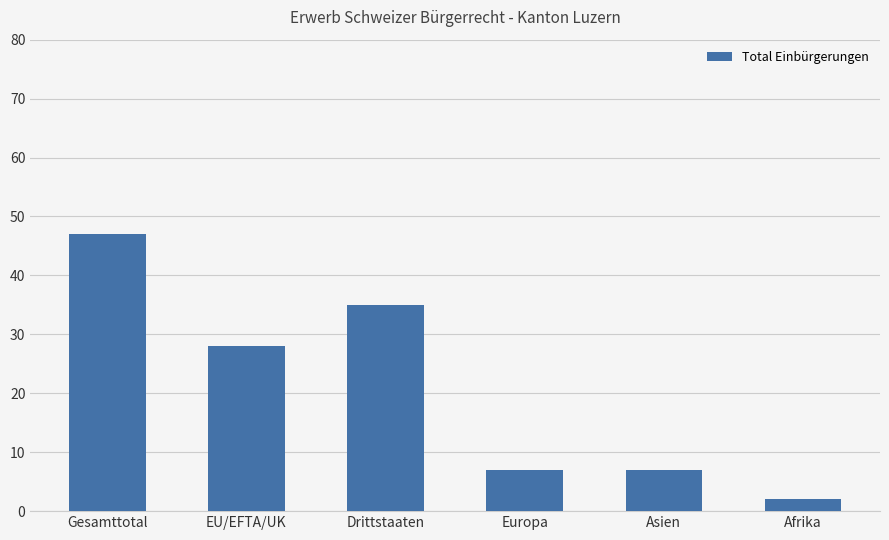

How many distinct data groups are displayed?

1